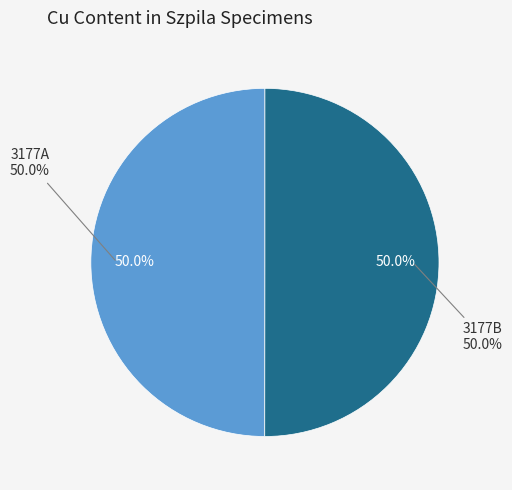

Which category has the biggest portion of the pie?

3177B